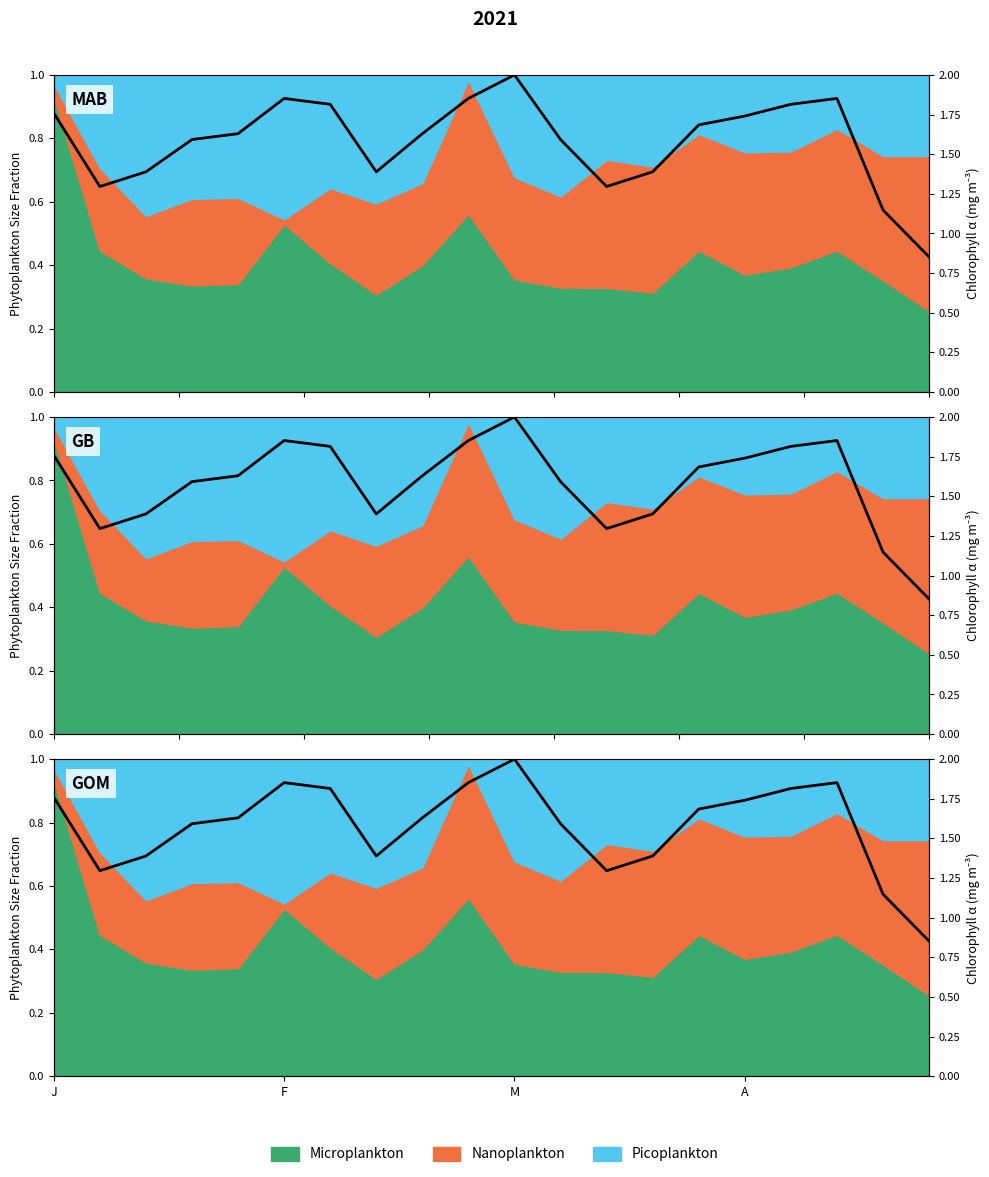

Reading left to right, transcribe all the data shown in this chart.

1.8	1.3	1.4	1.6	1.6	1.9	1.8	1.4	1.6	1.9	2.0	1.6	1.3	1.4	1.7	1.7	1.8	1.9	1.1	0.9